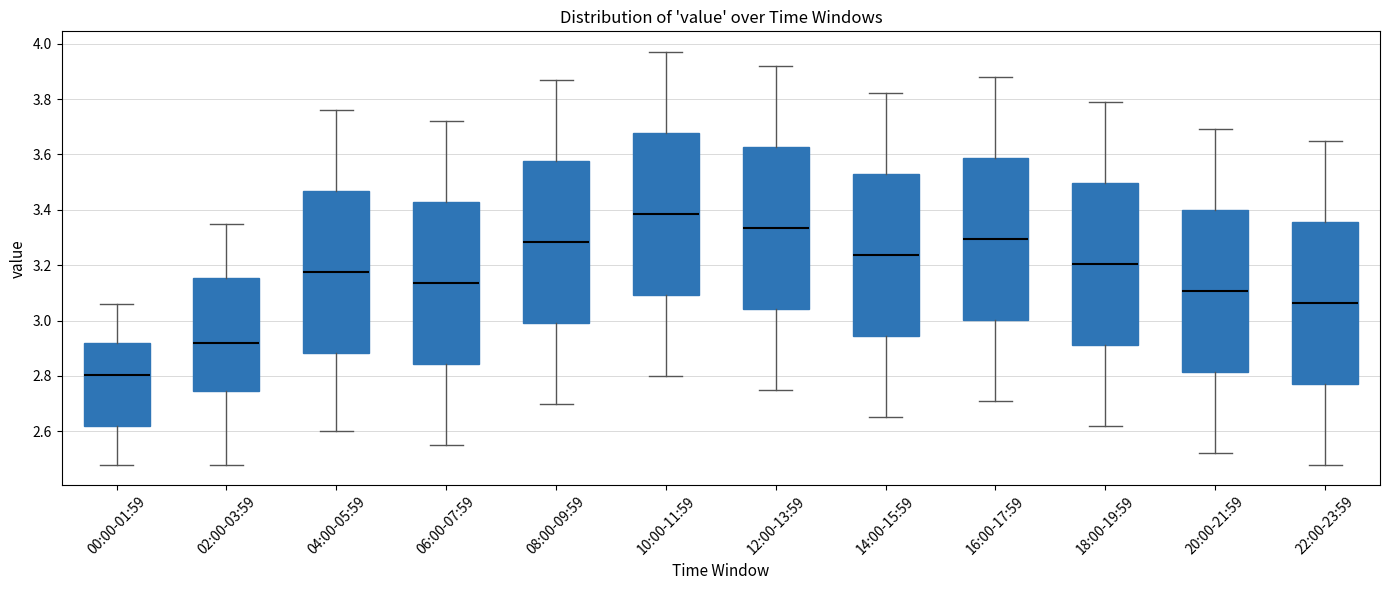

Where is the lower edge of the box for 20:00-21:59 on the y-axis? The values are not printed on the chart, so give them approximately, as read against the axis.

2.82